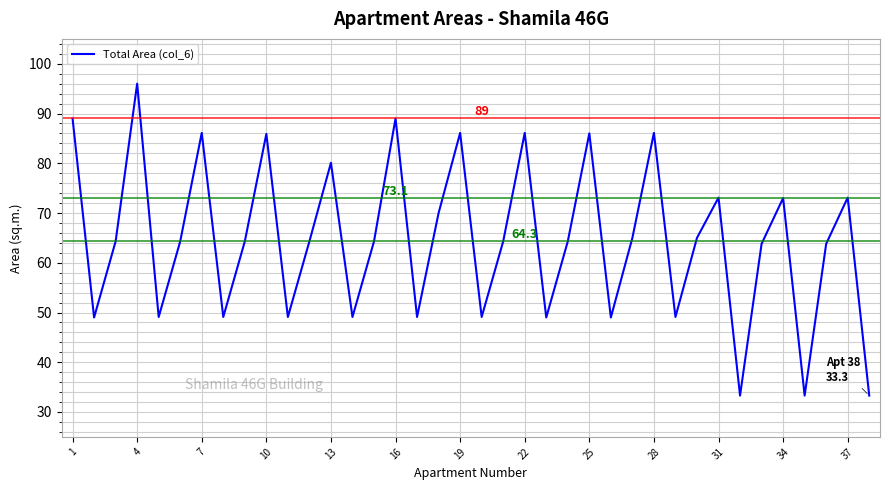

What is the difference between the maximum and minimum values?

62.7